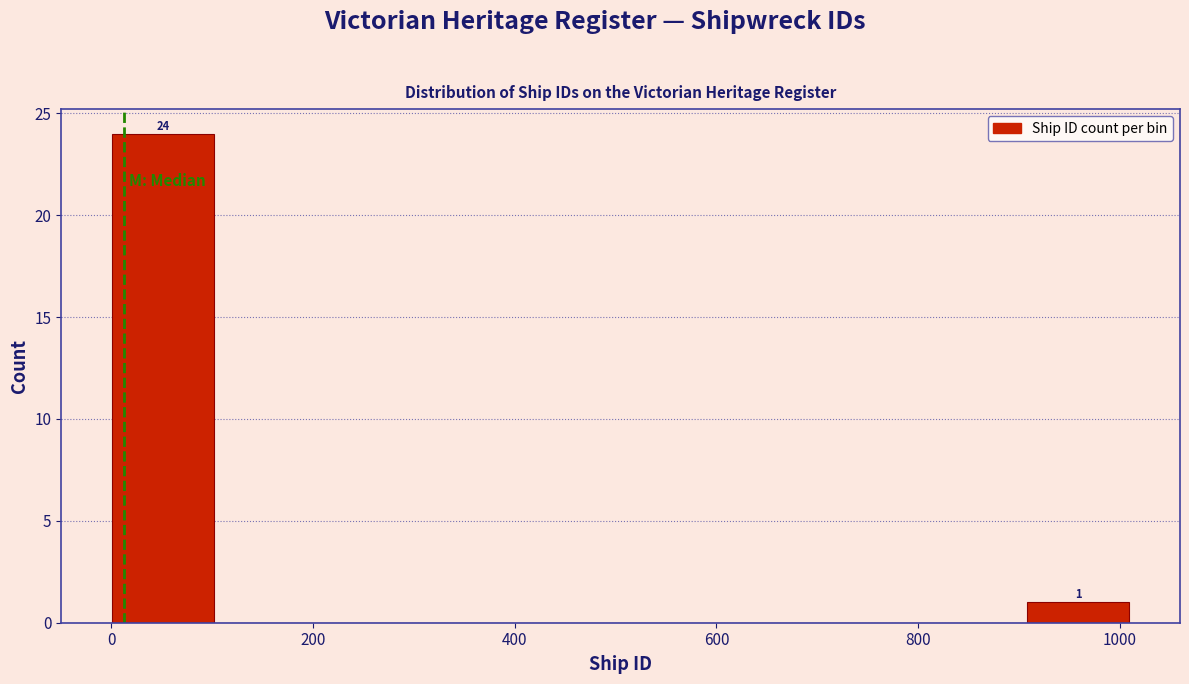

Over which range of the x-axis is the bar tallest?

0 to 100